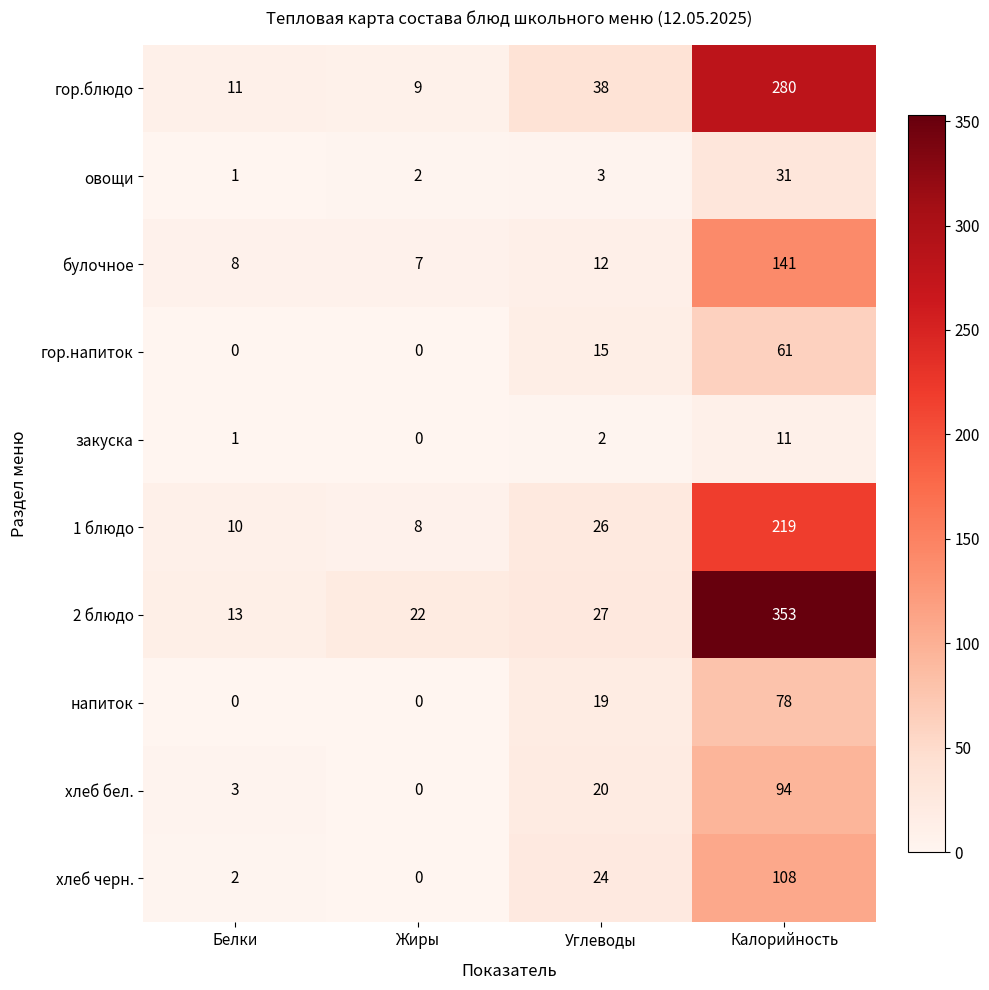

At Калорийность, list the series in order from smallest to largest.

закуска, овощи, гор.напиток, напиток, хлеб бел., хлеб черн., булочное, 1 блюдо, гор.блюдо, 2 блюдо